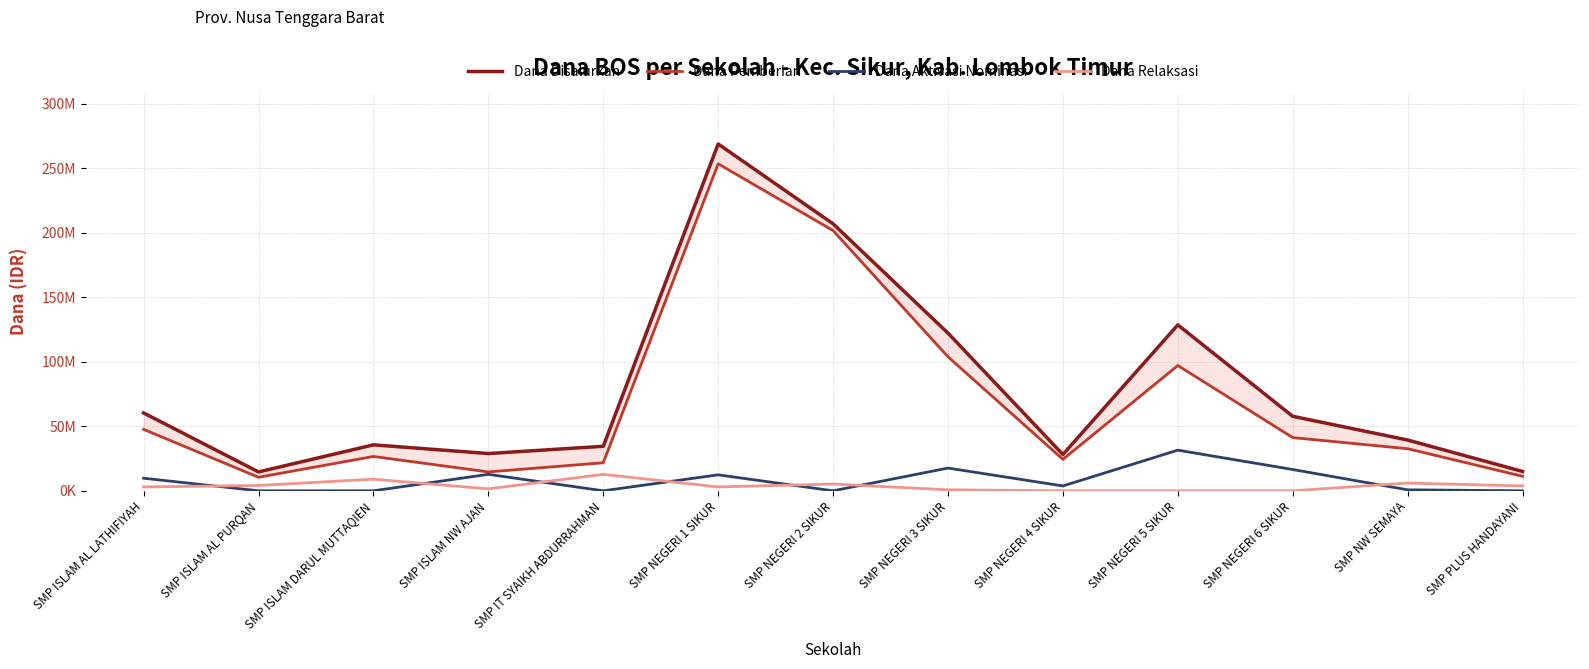

What is the value of the Dana Pemberian point at the 5th from the left?

21750000